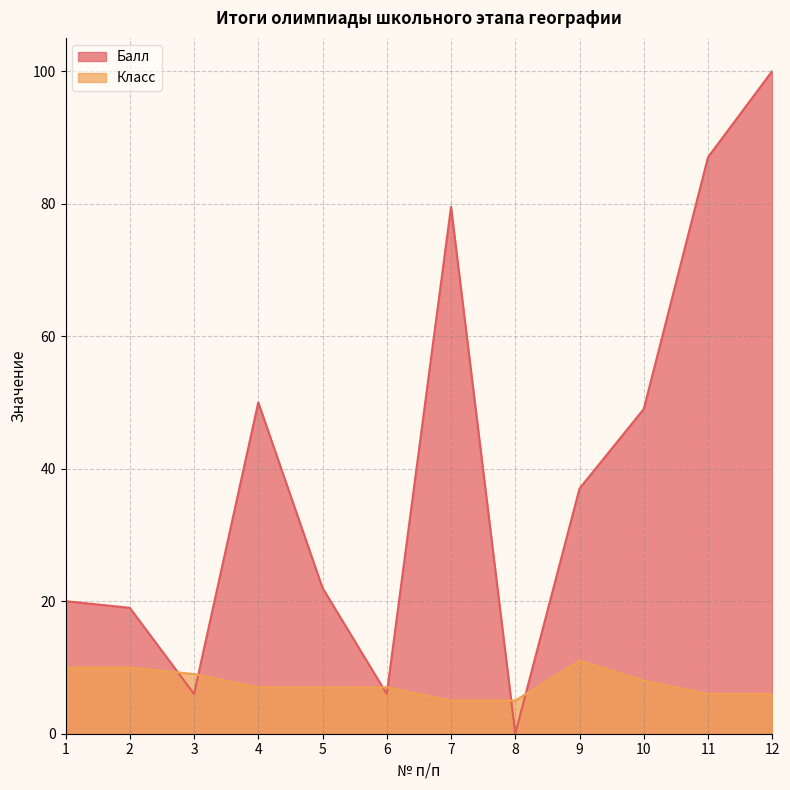

Read the Балл value at 9.

37.0